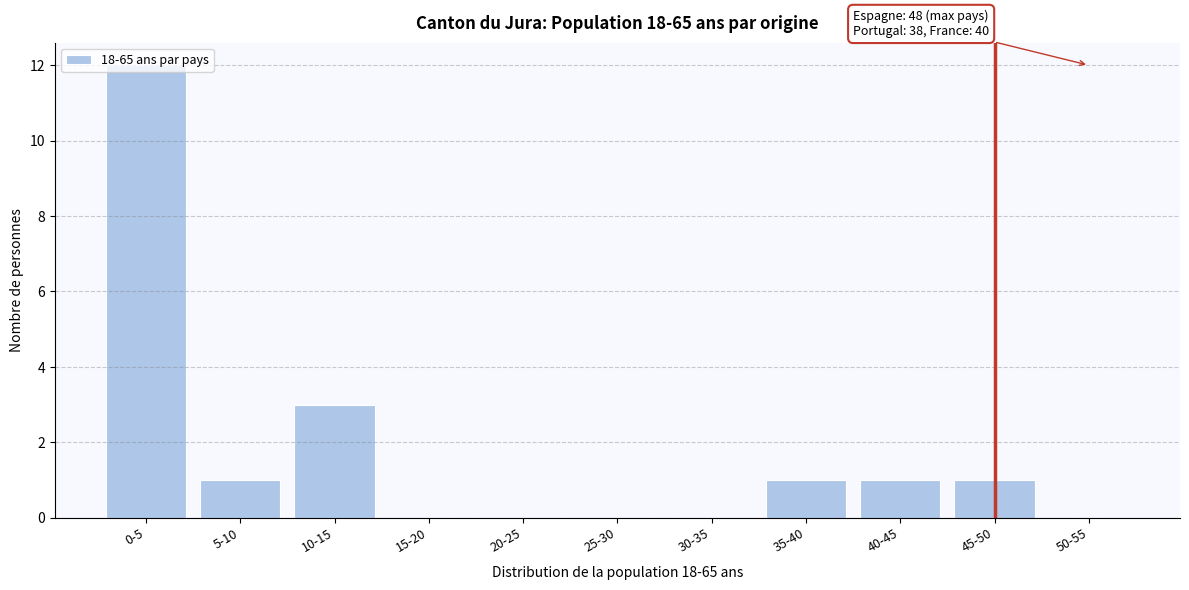

What is the change in value from 0-5 to 25-30?

-12